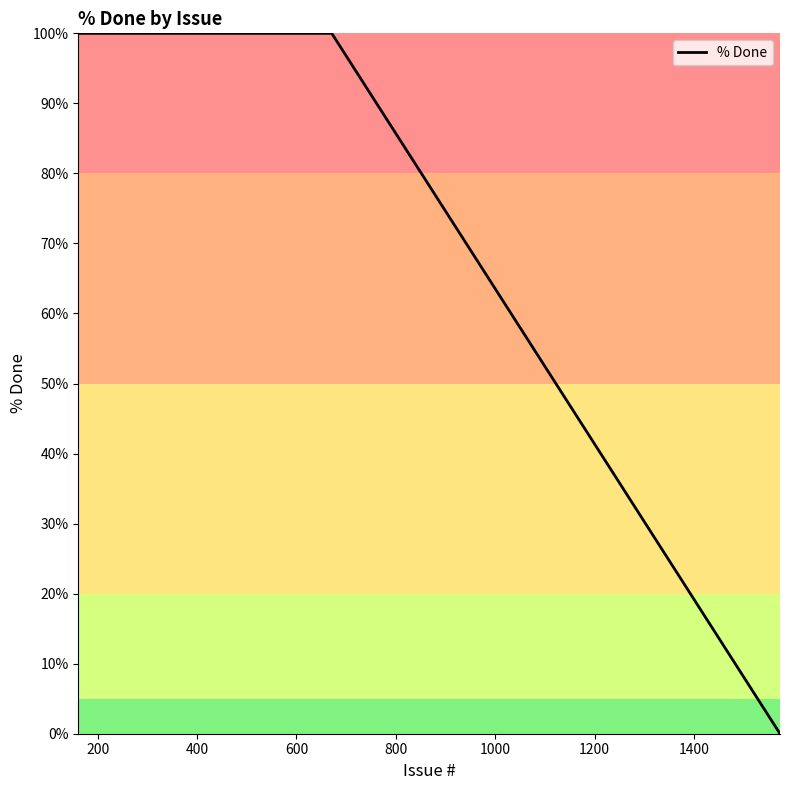

What is the maximum value shown in the chart?

100